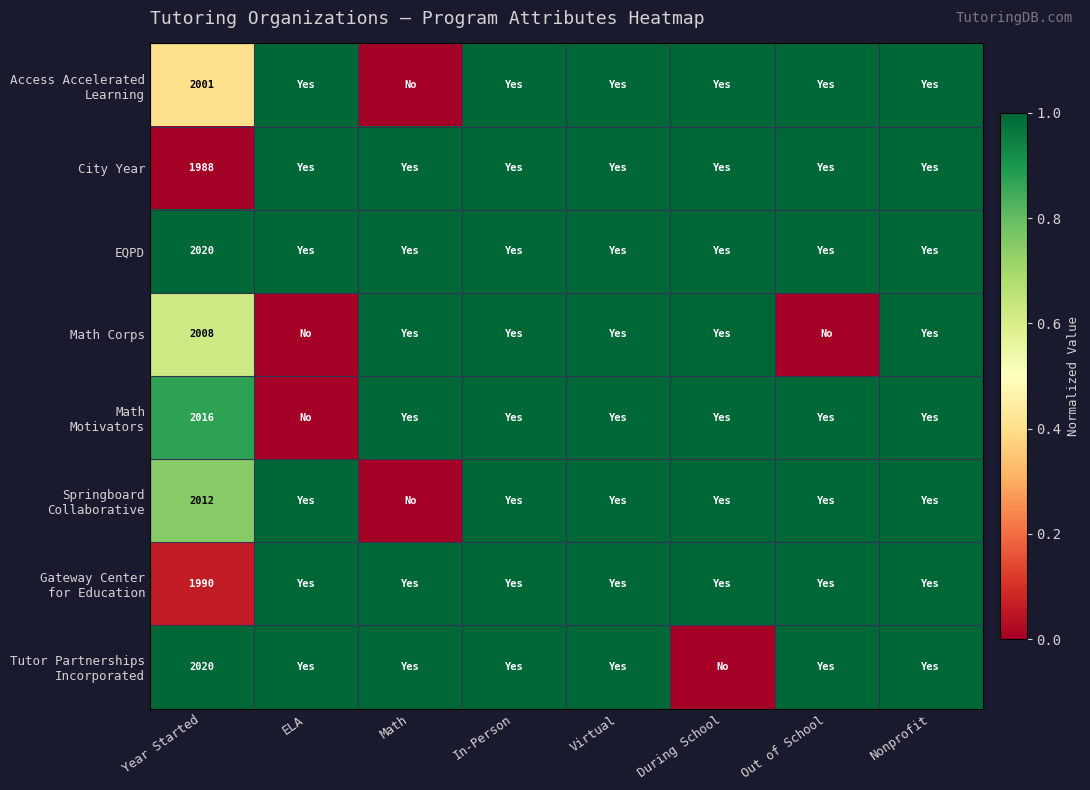

Is it true that City Year equals 1988 at Year Started?

True